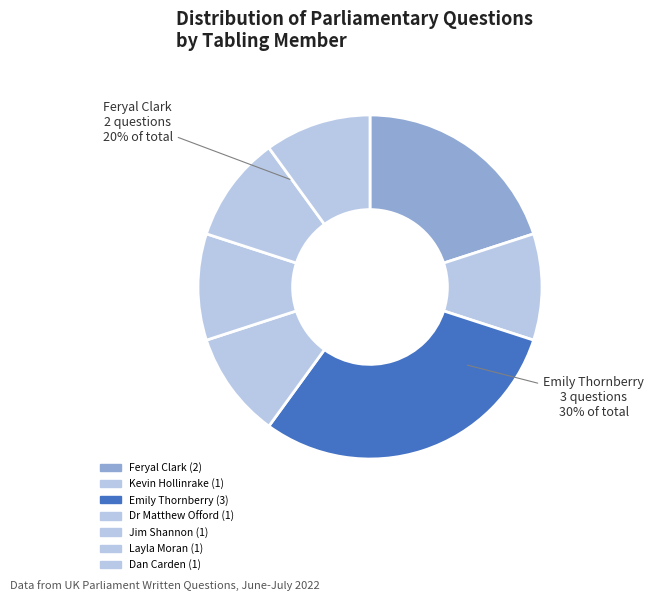

Is there any slice that represents more than half of the pie?

No